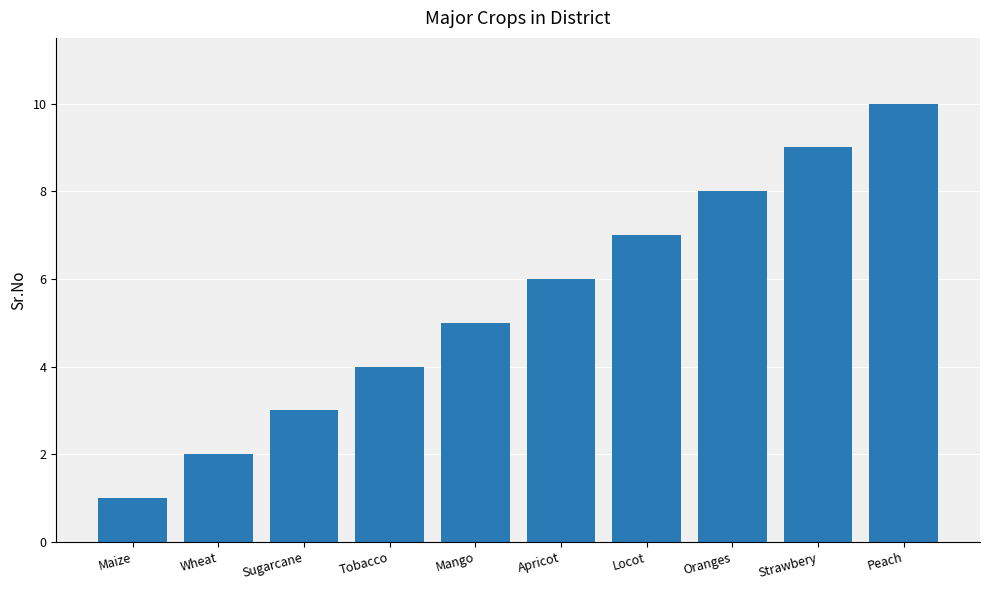

What is the label of the 10th bar from the left?

Peach